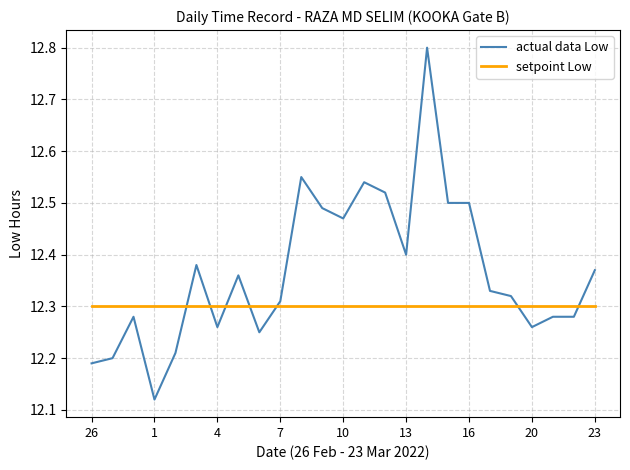

Rank the series by their maximum value, from lowest to highest.

setpoint Low, actual data Low